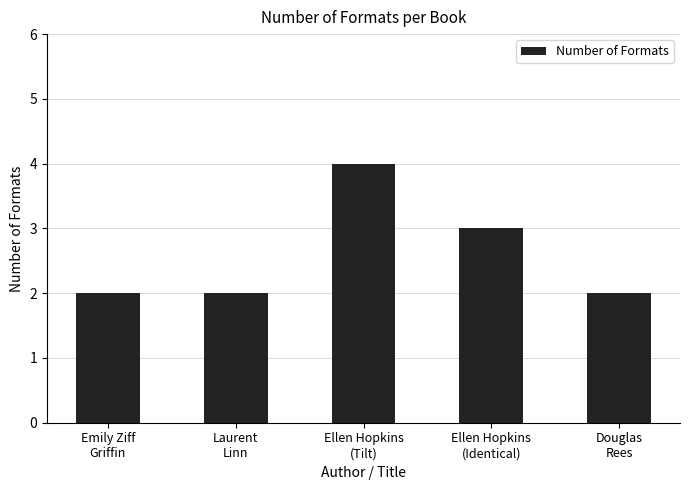

The value at Ellen Hopkins
(Identical) is 3. True or false?

True